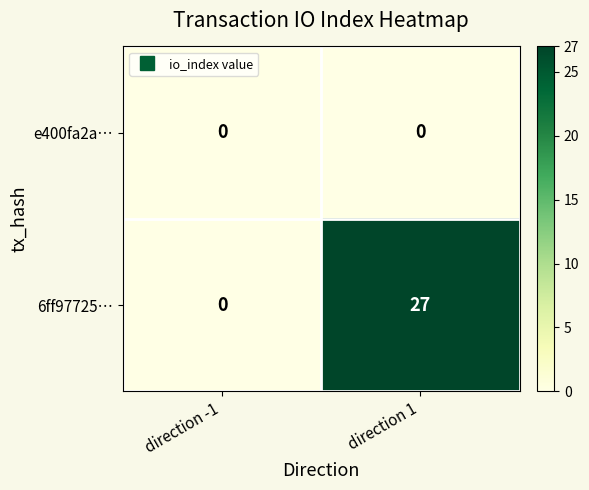

At direction 1, list the series in order from largest to smallest.

6ff97725…, e400fa2a…